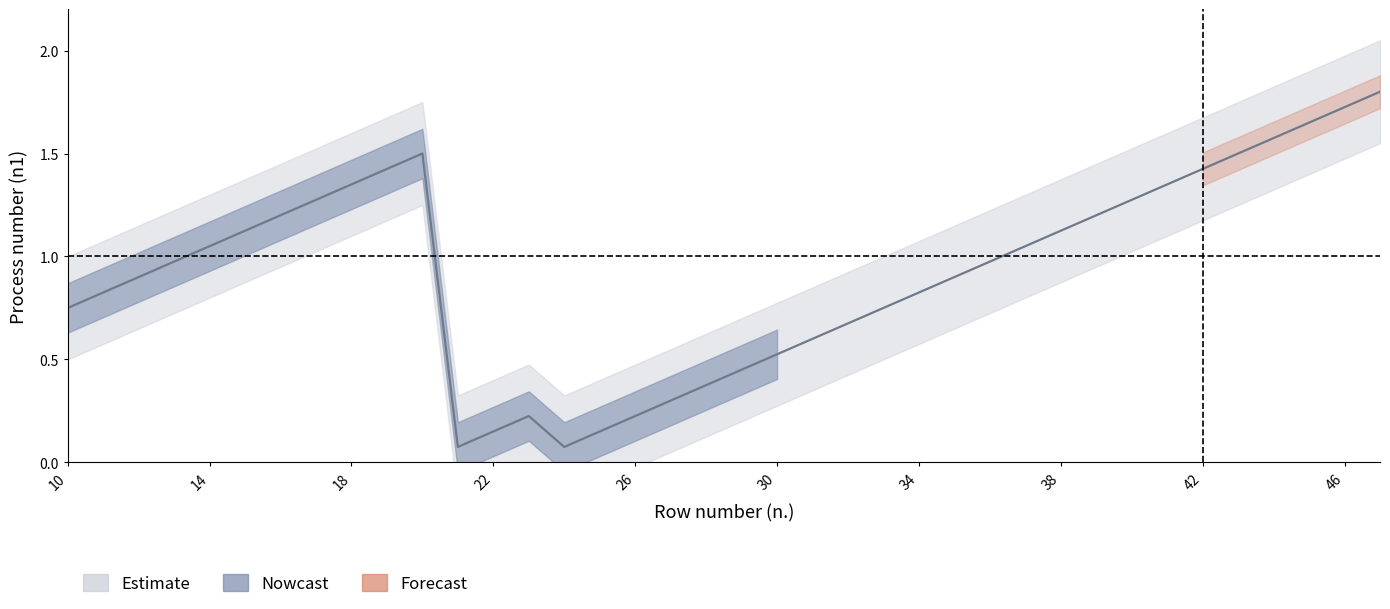

Reading right to left, list all the values displayed in this chart.

1.8	1.7	1.6	1.6	1.5	1.4	1.4	1.3	1.2	1.1	1.1	1.0	0.9	0.8	0.8	0.7	0.6	0.5	0.5	0.4	0.3	0.2	0.1	0.1	0.2	0.1	0.1	1.5	1.4	1.4	1.3	1.2	1.1	1.1	1.0	0.9	0.8	0.8